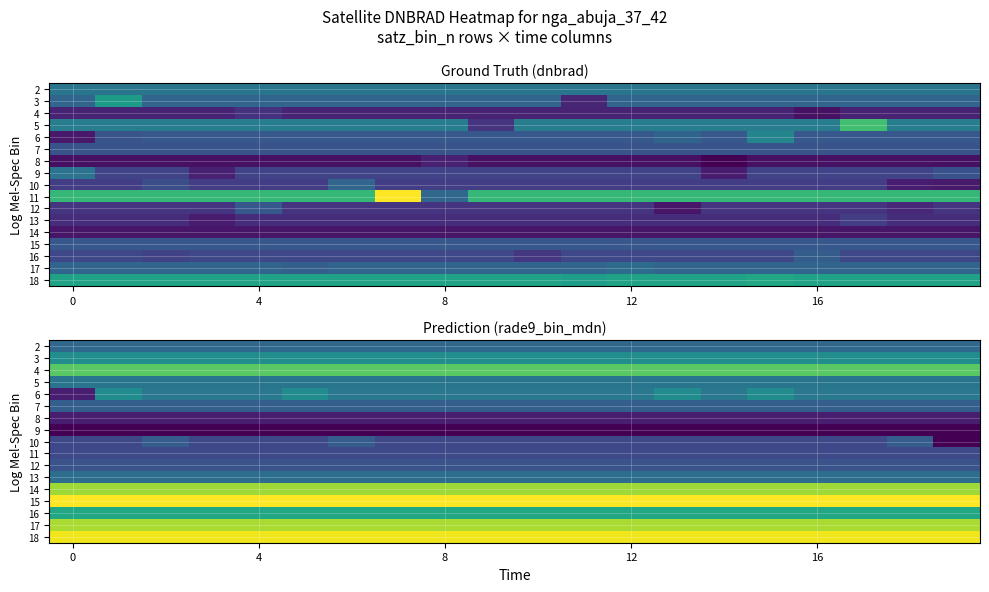

At how many categories does at least one series exceed 7?

20